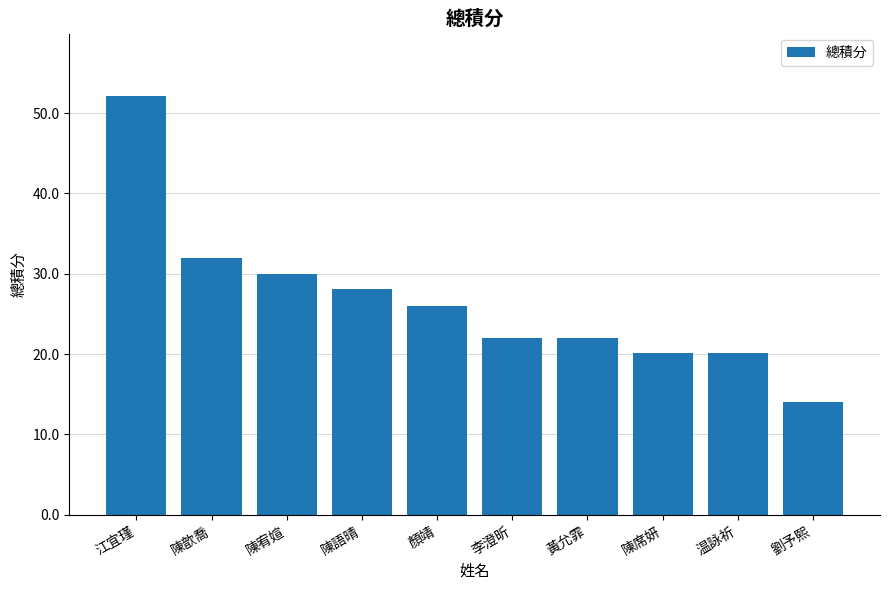

Which label corresponds to the smallest value in the chart?

劉予熙